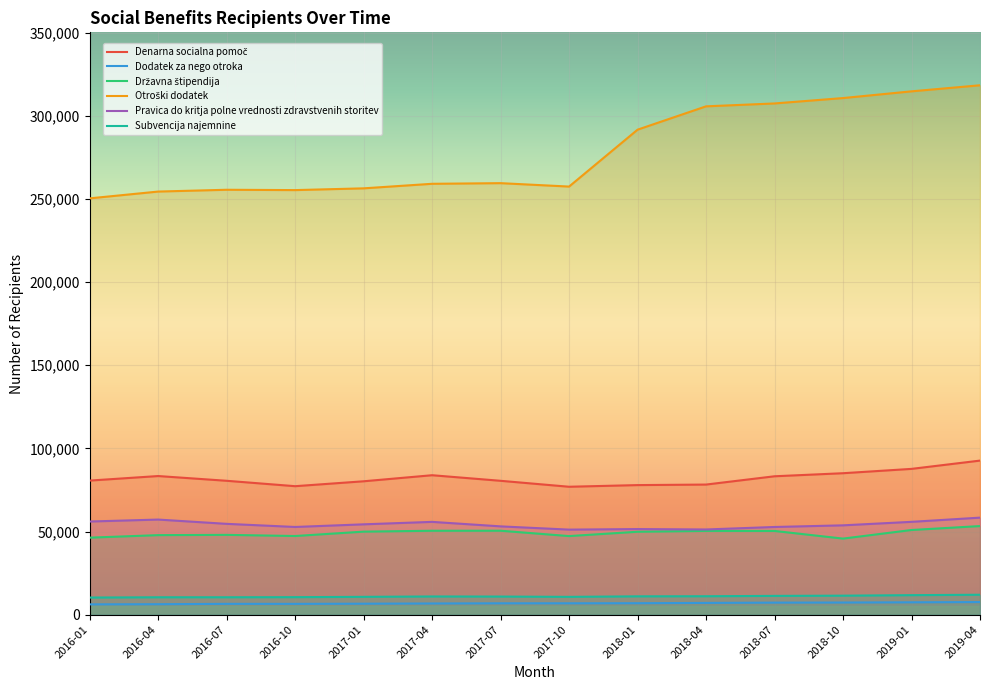

Between 2017-04 and 2018-07, which series saw the biggest shift?

Otroški dodatek